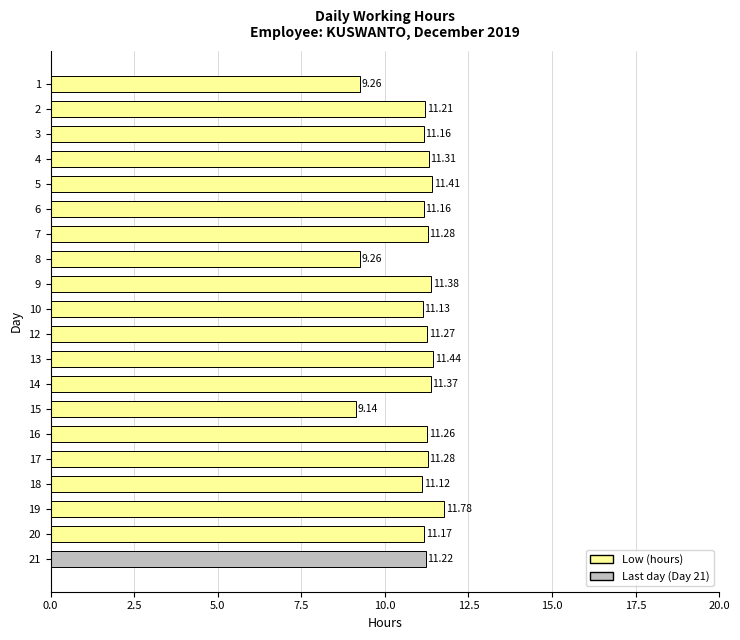

Which has a higher value, 13 or 3?

13